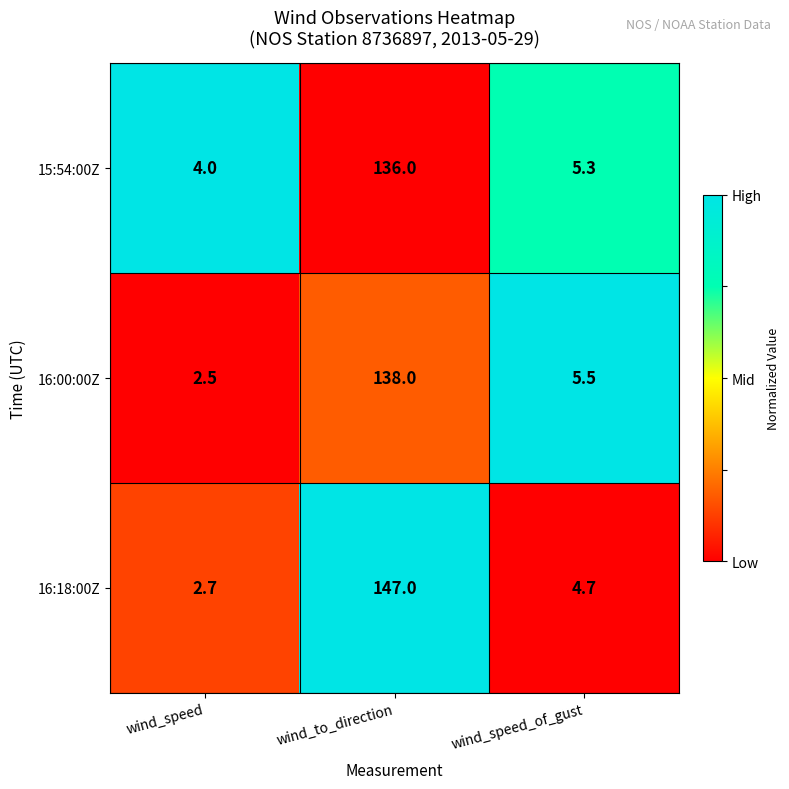

What is the maximum value shown in the chart?

147.0